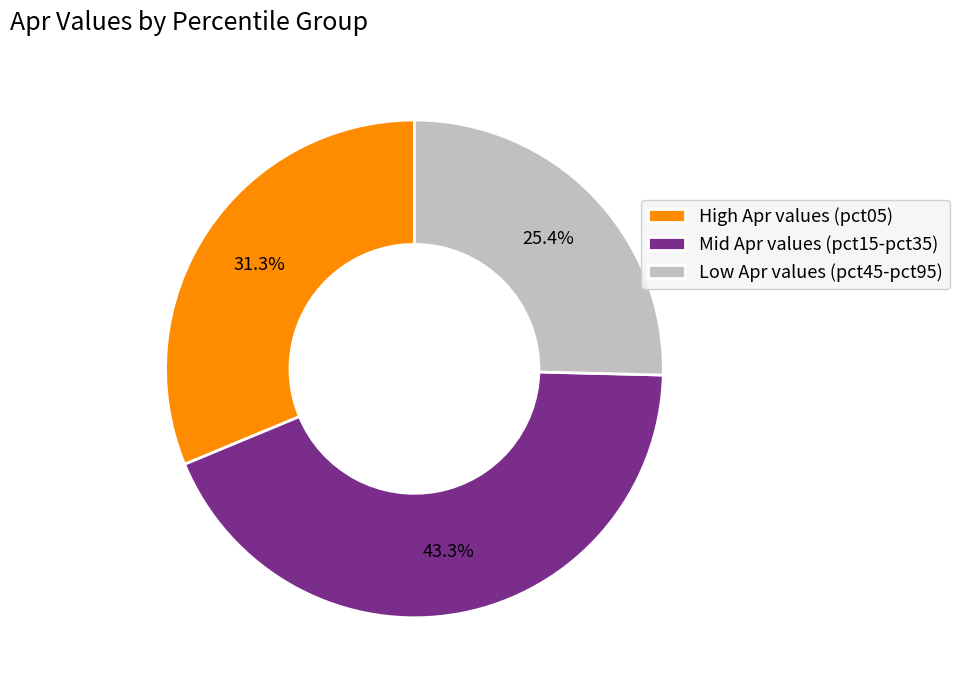

Rank the categories by value from highest to lowest.

Mid Apr values (pct15-pct35), High Apr values (pct05), Low Apr values (pct45-pct95)